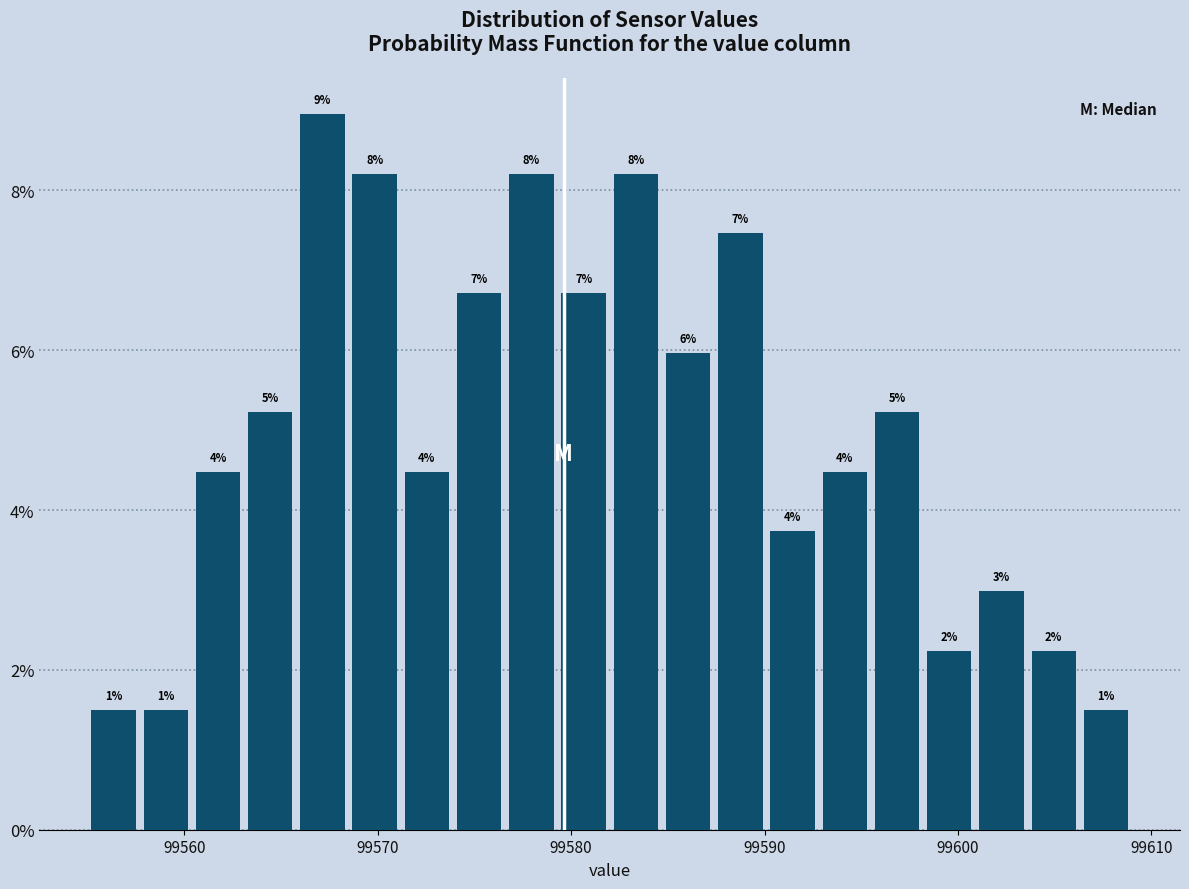

Read against the x-axis, roughly where is the centre of the tallest bar?

99567